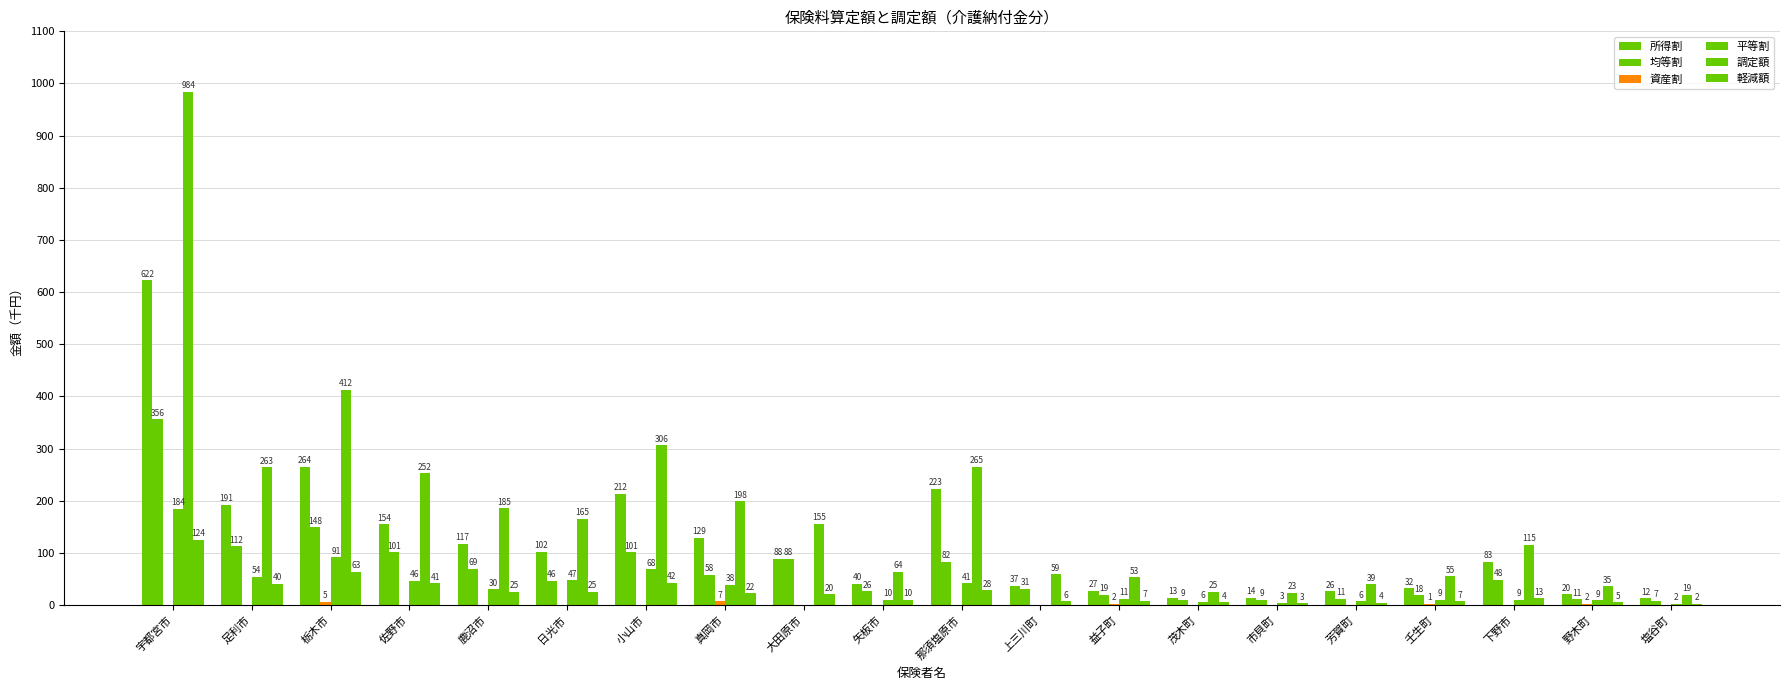

Are the bars grouped side by side (vs. stacked)?

Yes